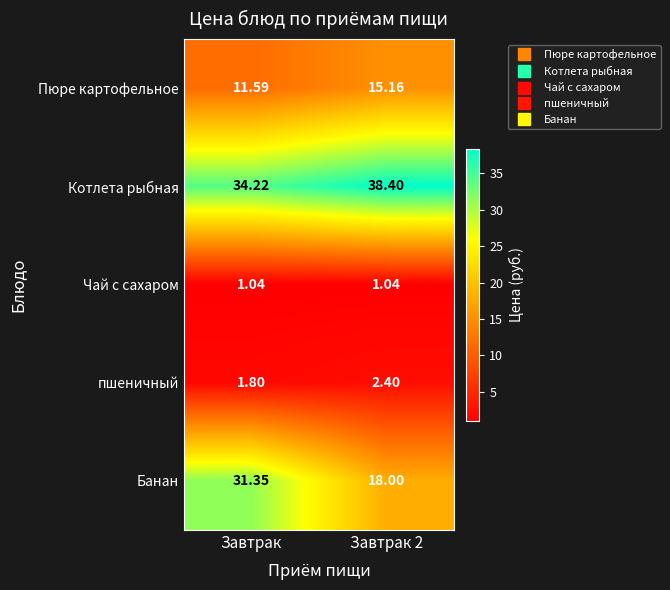

Which series changed the most between Завтрак and Завтрак 2?

Банан